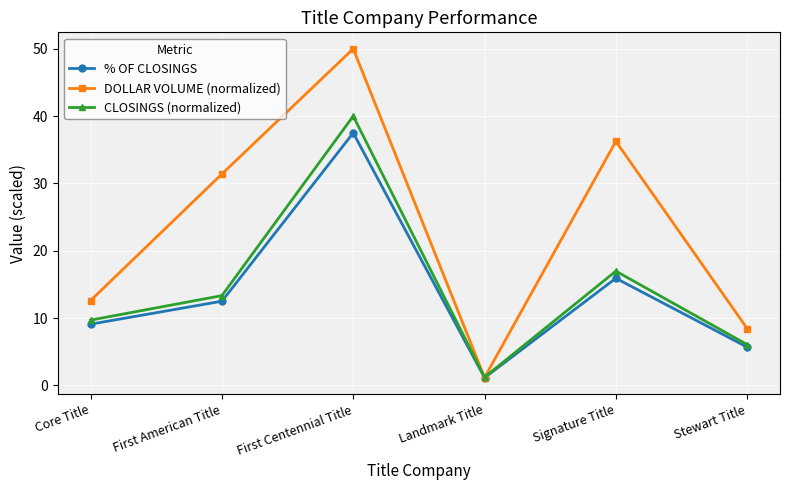

What is the approximate value of CLOSINGS (normalized) at Core Title?

9.7